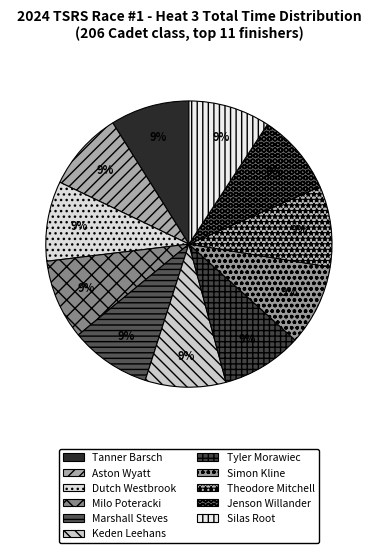

Rank the categories by value from lowest to highest.

Tanner Barsch, Aston Wyatt, Dutch Westbrook, Milo Poteracki, Marshall Steves, Keden Leehans, Tyler Morawiec, Simon Kline, Theodore Mitchell, Jenson Willander, Silas Root